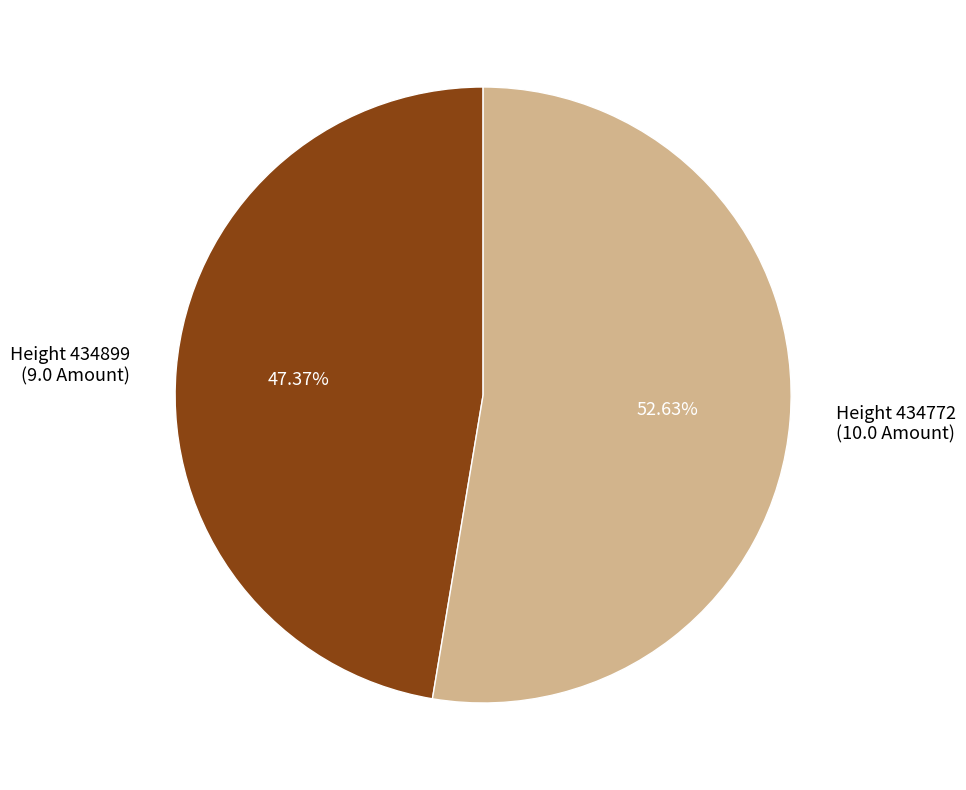

Between Height 434772 (10.0 Amount) and Height 434899 (9.0 Amount), which is larger?

Height 434772 (10.0 Amount)